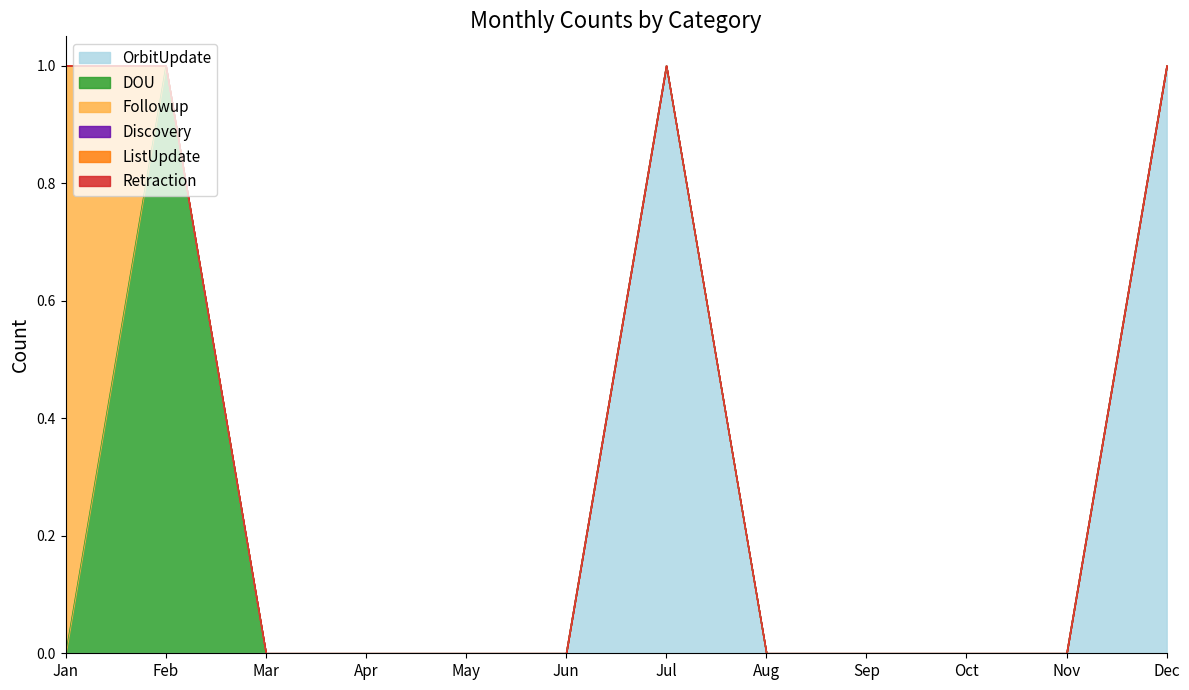

Which series has the widest spread of values?

OrbitUpdate